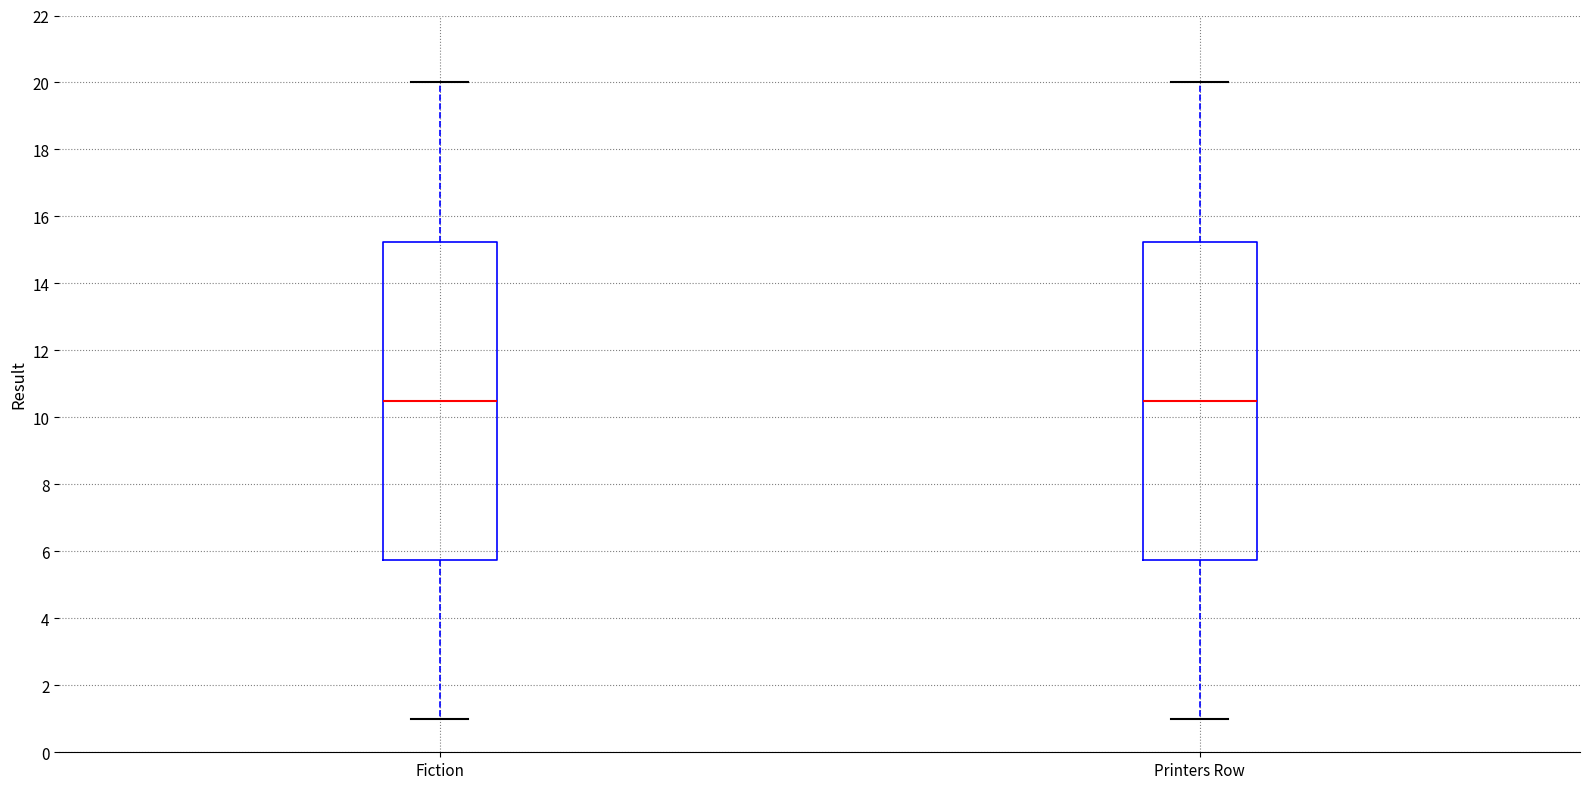

Reading left to right, read every box against the y-axis: the position of its median line, the range the box covers, and the ends of its whiskers. The values are not printed on the chart, so give them approximately, as read against the axis.

Fiction: median 10.6, box 5.8 to 15.2, whiskers 1.0 to 20.0
Printers Row: median 10.6, box 5.8 to 15.2, whiskers 1.0 to 20.0